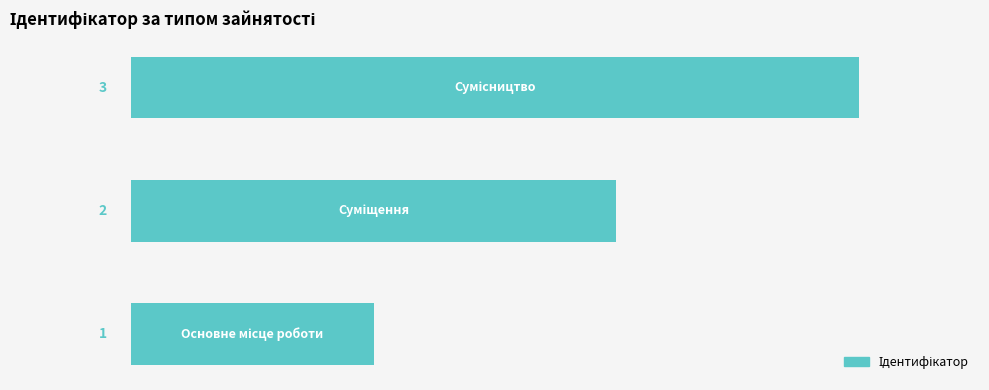

What is the difference between the maximum and second lowest values?

1